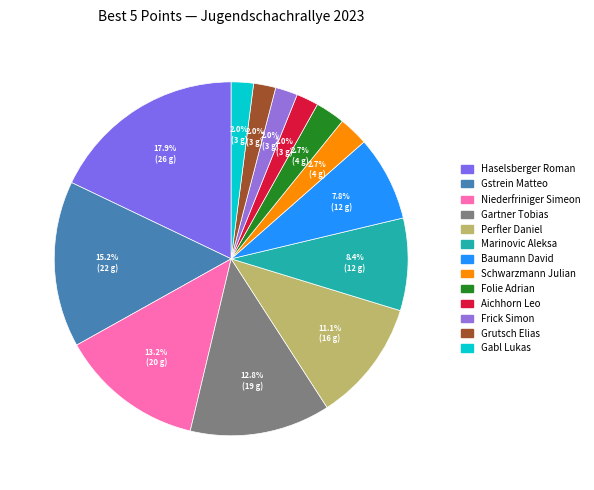

True or false: Baumann David accounts for 13% of the total.

False